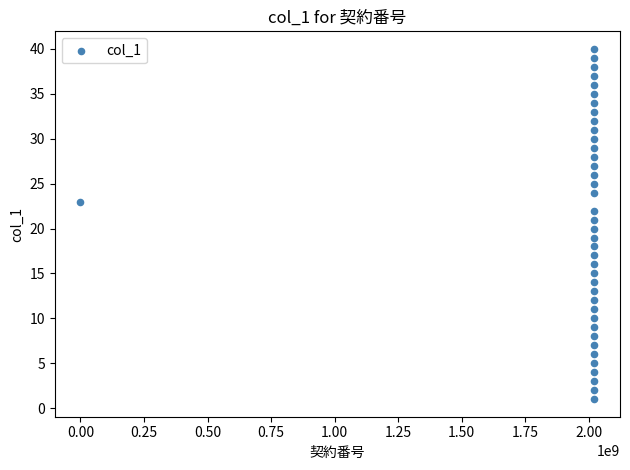

What is the range of Y values (max minus min)?

39